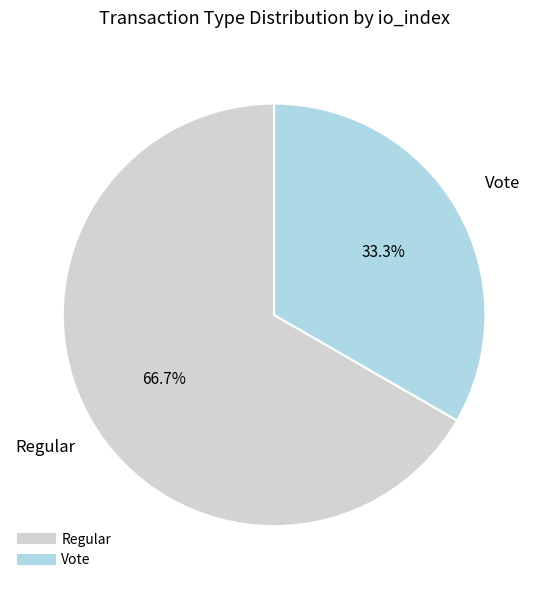

What is the smallest slice in the pie chart?

Vote